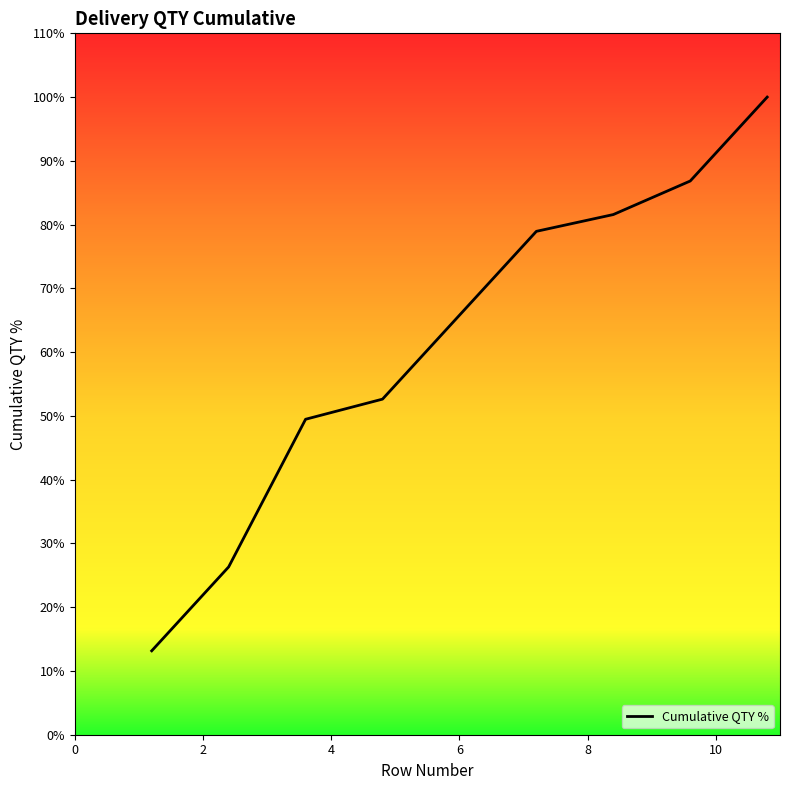

What is the minimum value shown in the chart?

13.2